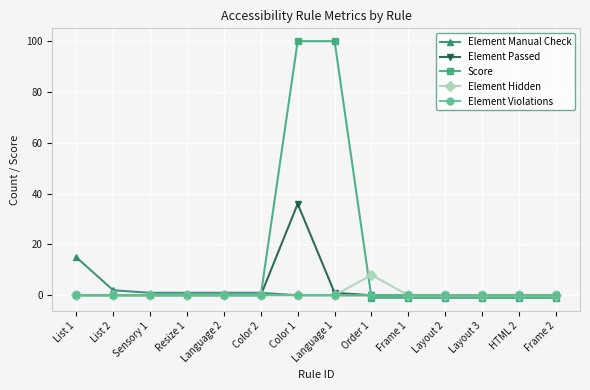

What position from the left is Frame 2?

14